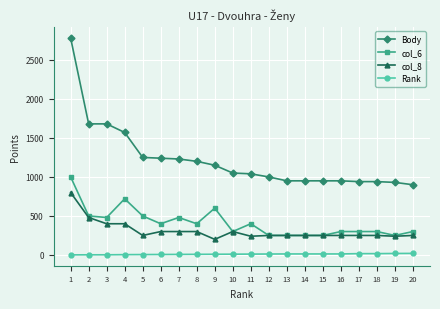

What is the sum of the Body values at 8 and 13?

2150